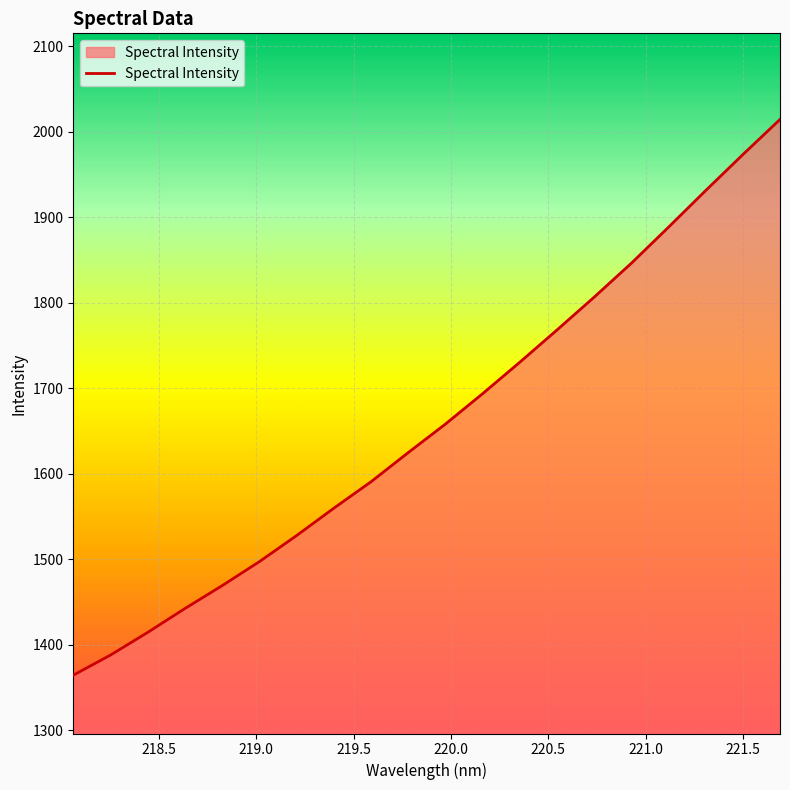

What is the greatest value displayed?

2014.5